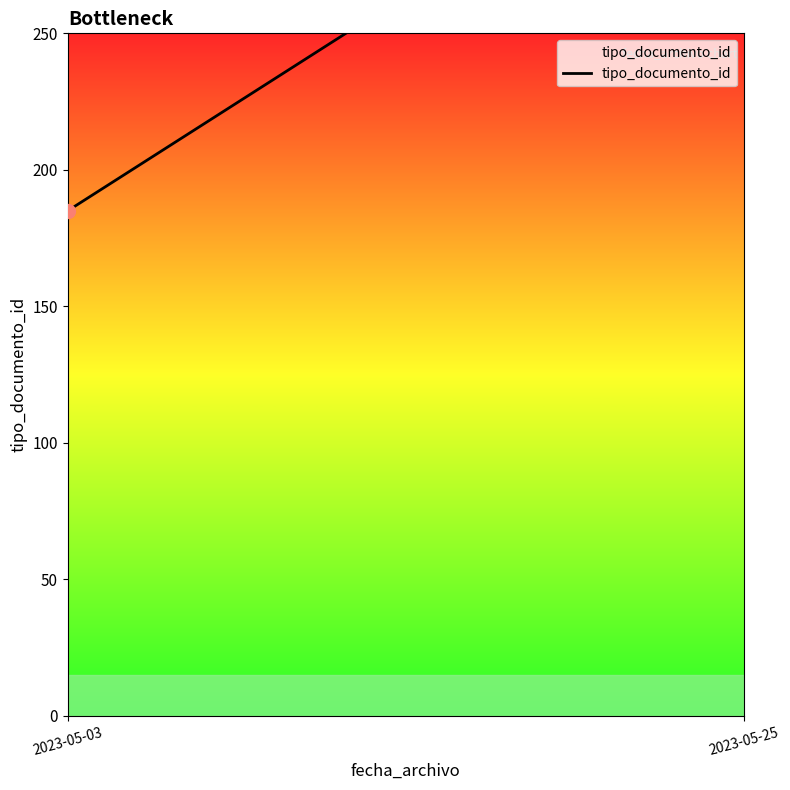

The value at 2023-05-25 is 343. True or false?

True